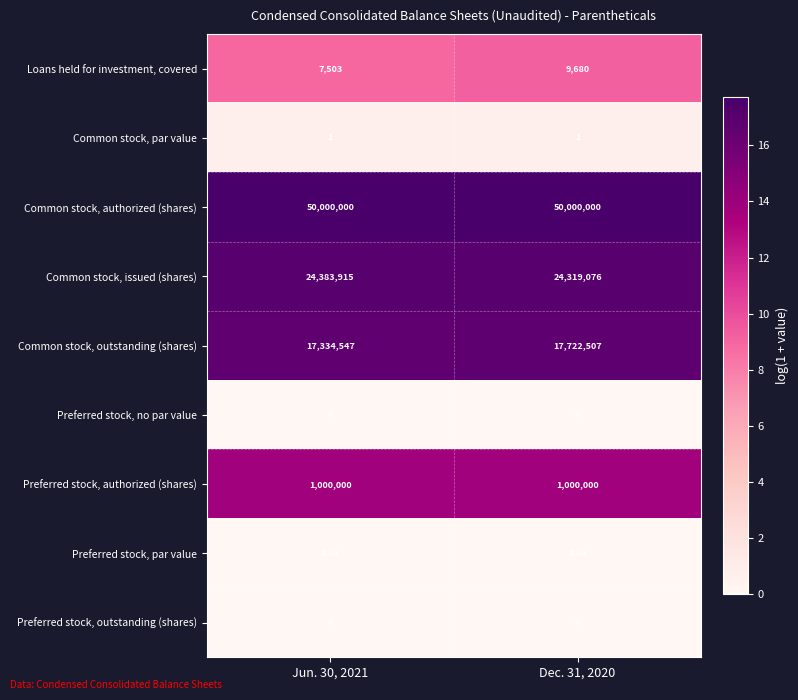

Is the value of Preferred stock, par value at Dec. 31, 2020 greater than the value of Common stock, par value at Jun. 30, 2021?

No